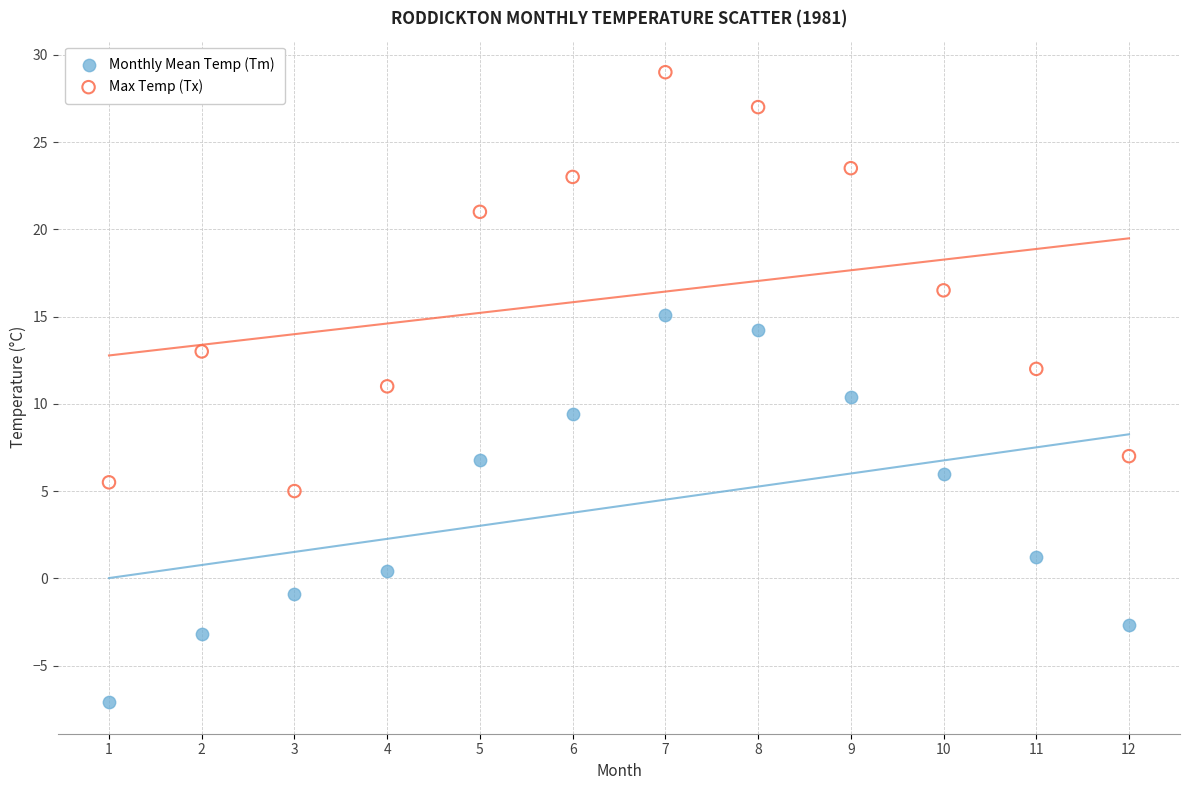

Which series has the widest spread of Y values?

Max Temp (Tx)